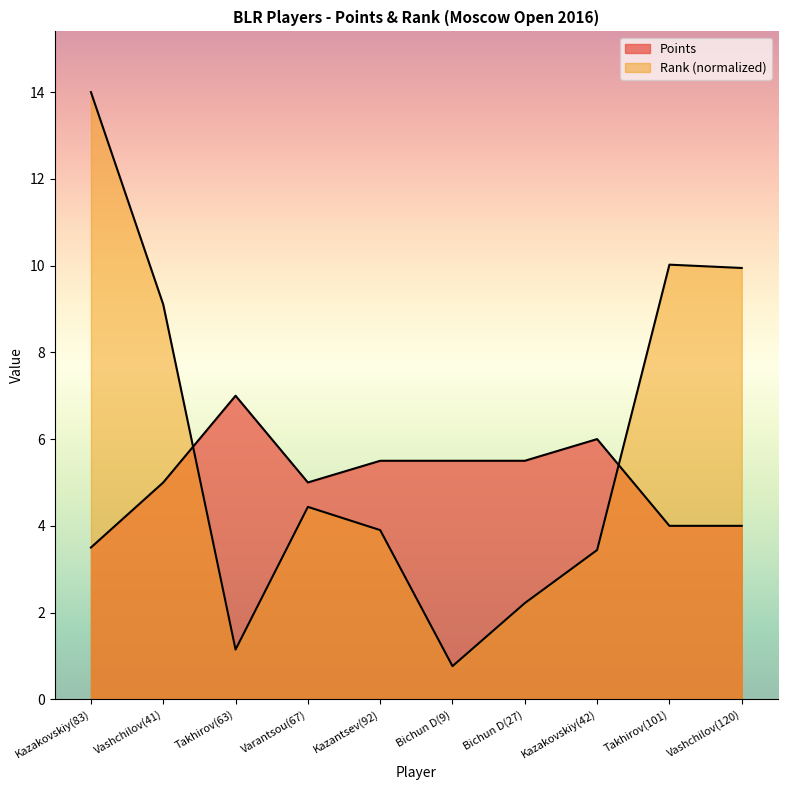

Which series changed the most between Kazakovskiy(83) and Kazantsev(92)?

Rank